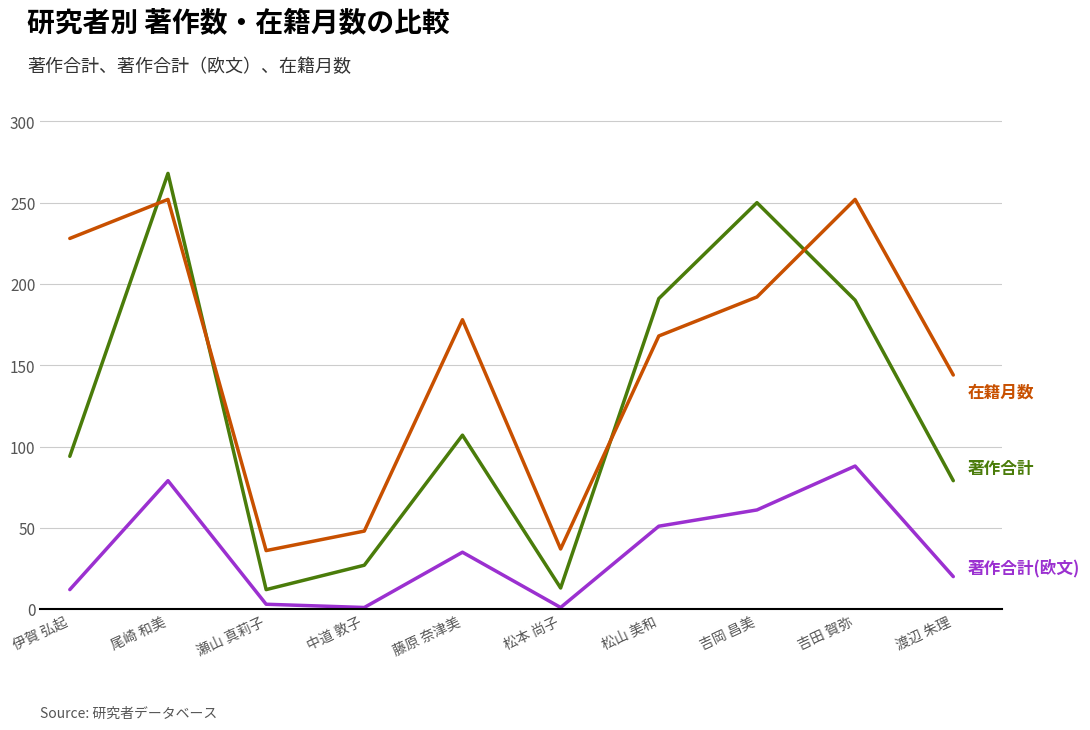

What is the difference between the highest and lowest values at 吉田 賀弥?

164